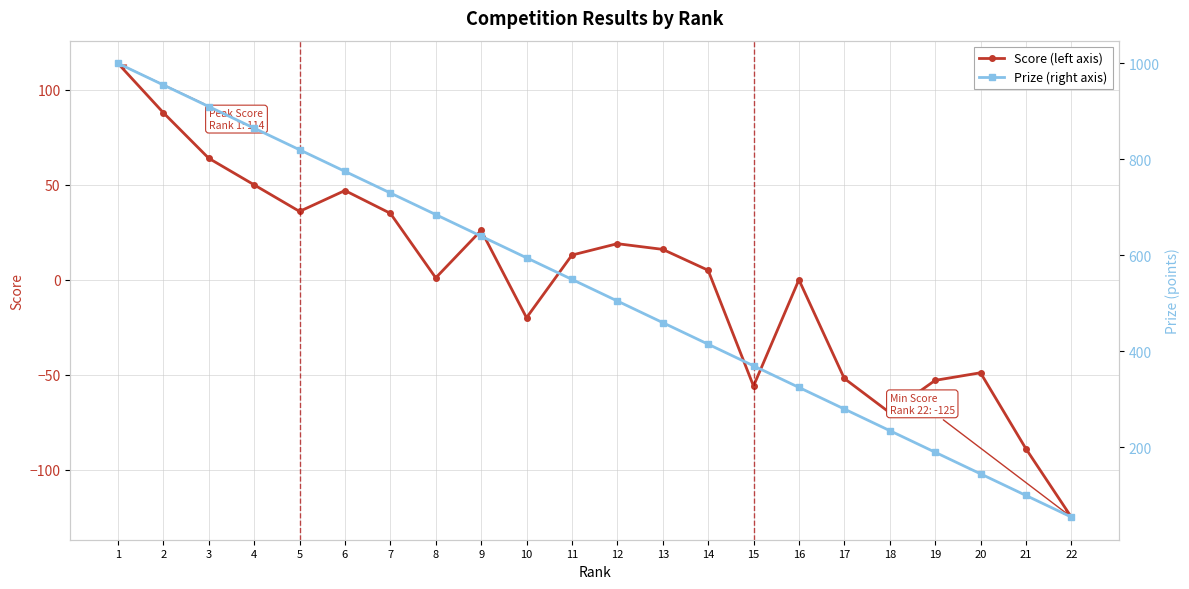

Reading left to right, list all the values displayed in this chart.

Score: 1=114	2=88	3=64	4=50	5=36	6=47	7=35	8=1	9=26	10=-20	11=13	12=19	13=16	14=5	15=-56	16=0	17=-52	18=-70	19=-53	20=-49	21=-89	22=-125
Prize: 1=1000	2=955	3=910	4=865	5=820	6=775	7=730	8=685	9=640	10=595	11=550	12=505	13=460	14=415	15=370	16=325	17=280	18=235	19=190	20=145	21=100	22=55